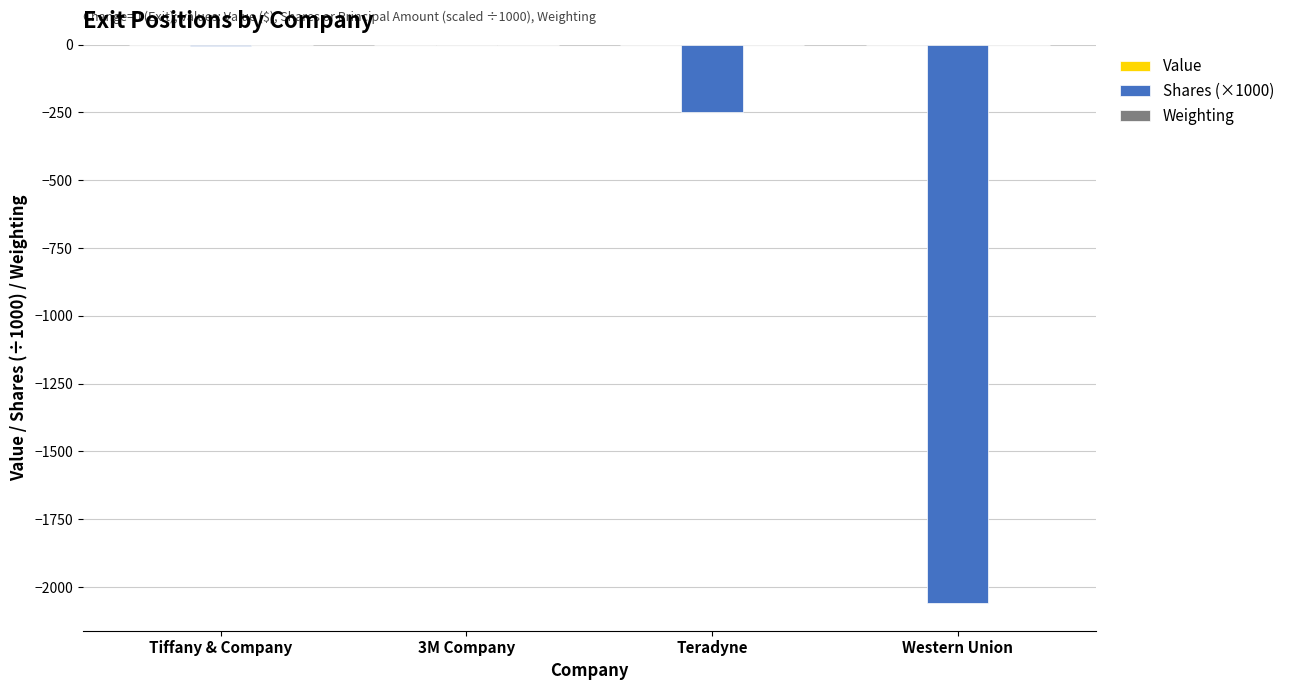

What is the sum of all Shares (×1000) values?

-2313.3